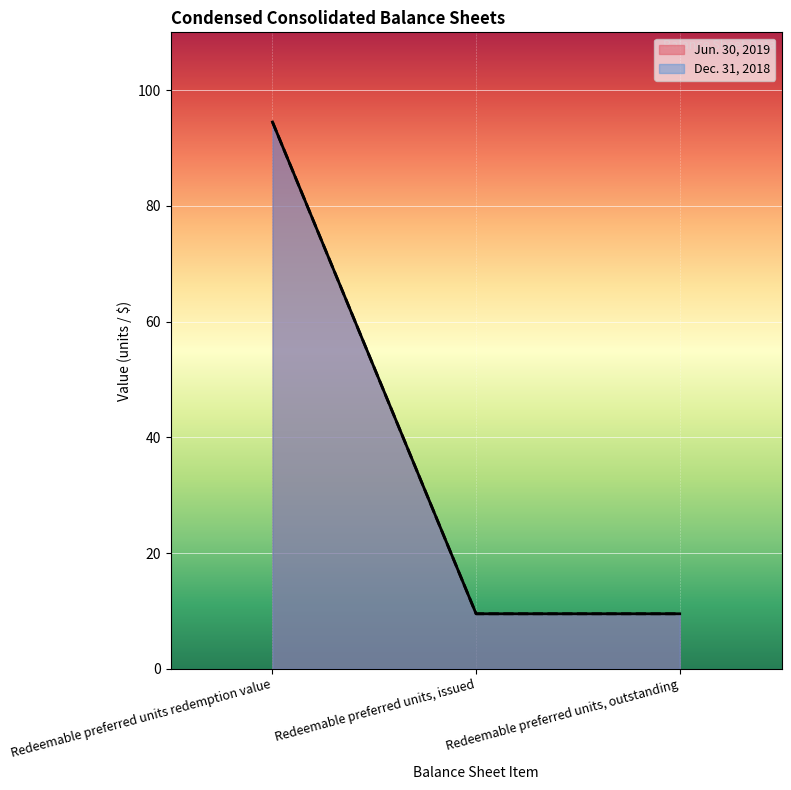

Which category has the highest value in the Jun. 30, 2019 series?

Redeemable preferred units redemption value